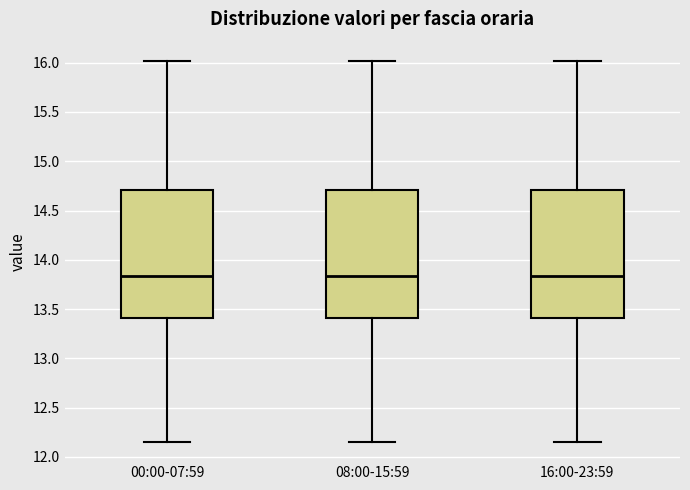

Where is the lower edge of the box for 16:00-23:59 on the y-axis? The values are not printed on the chart, so give them approximately, as read against the axis.

13.40